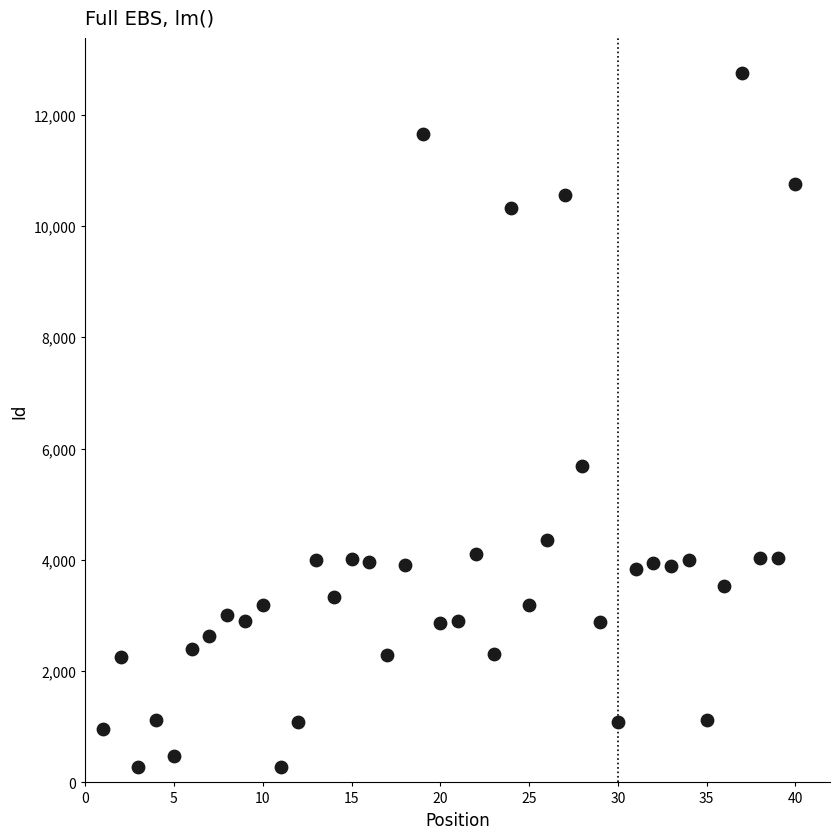

What Y value in the scatter plot is closest to 6513?

5689